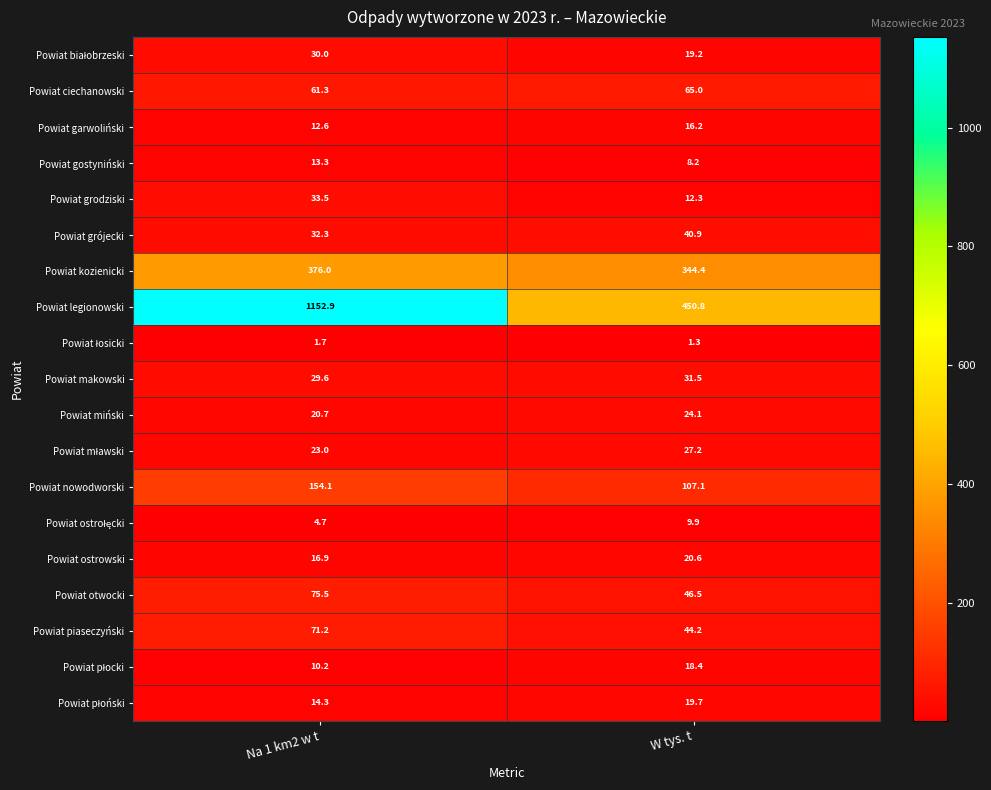

Rank the categories by Powiat ostrowski value from highest to lowest.

W tys. t, Na 1 km2 w t